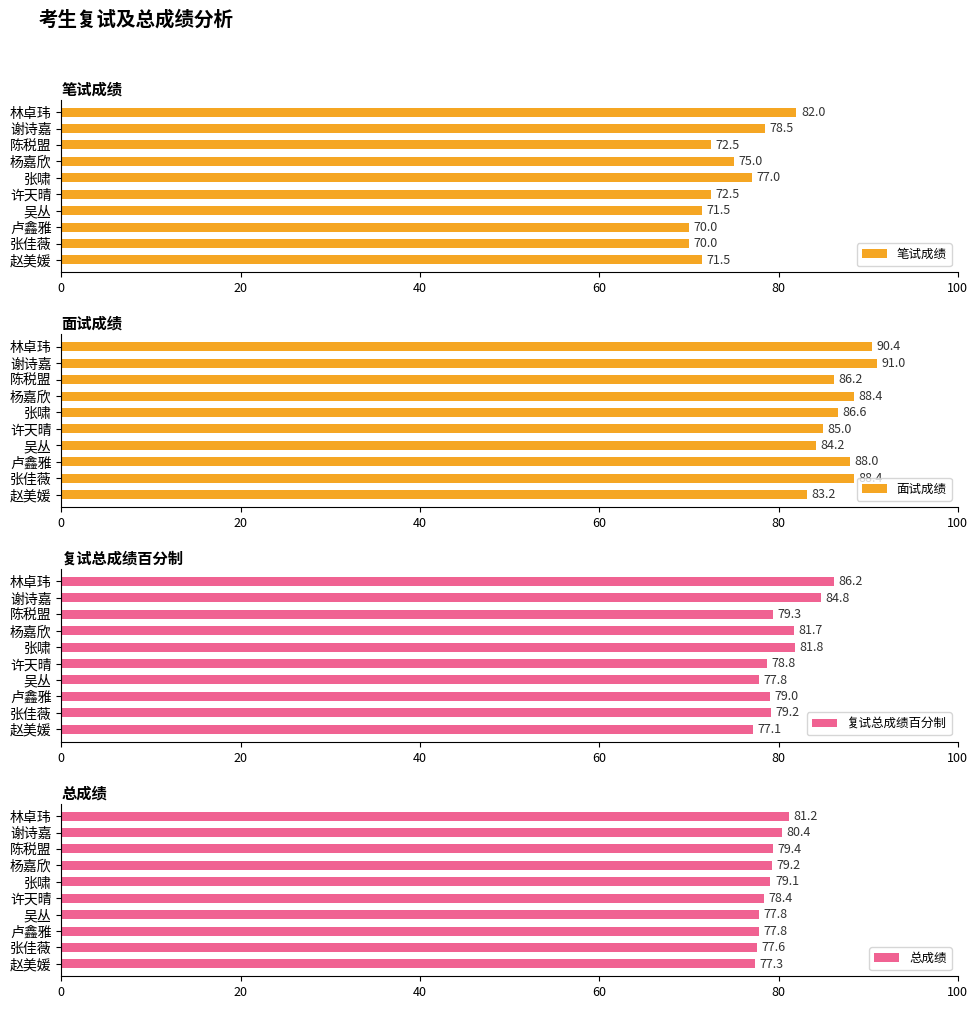

What is the sum of all 笔试成绩 values?

740.5